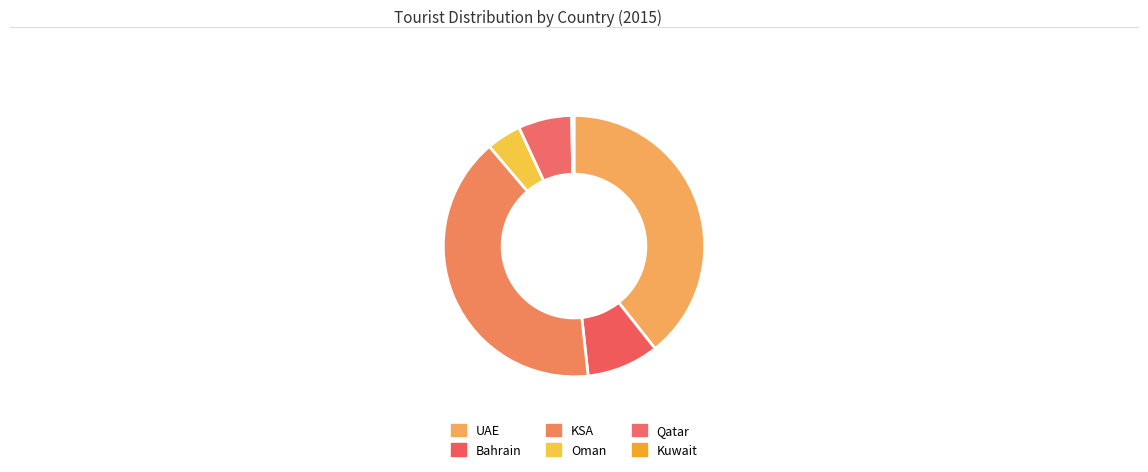

Count the number of slices in the pie.

6